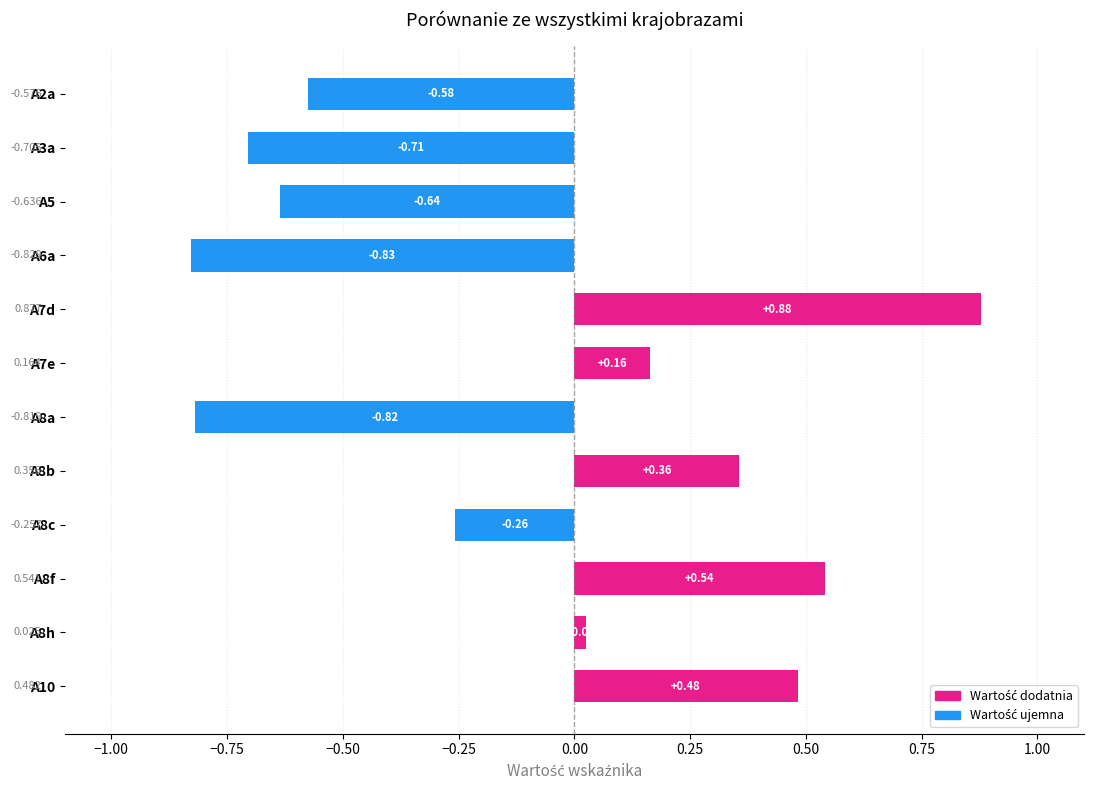

What is the difference between the maximum and second lowest values?

1.7